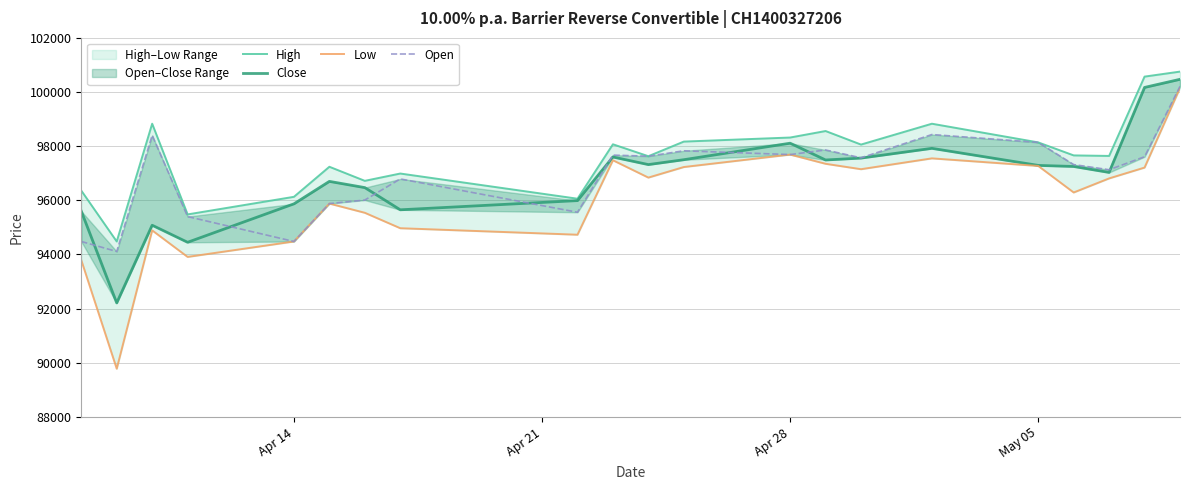

What are all the series names shown in the legend?

High, Close, Low, Open